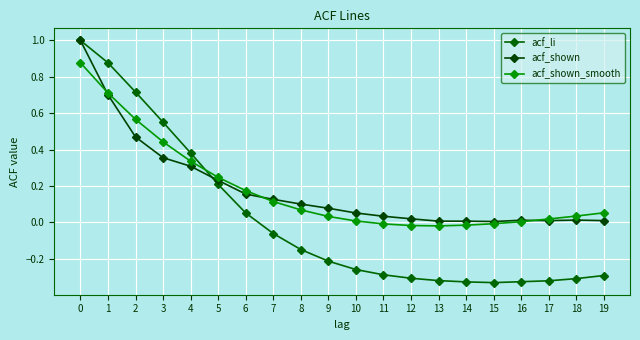

Reading left to right, what are all the values shown in this chart?

acf_li: 0=1.0	1=0.9	2=0.7	3=0.6	4=0.4	5=0.2	6=0.1	7=-0.1	8=-0.1	9=-0.2	10=-0.3	11=-0.3	12=-0.3	13=-0.3	14=-0.3	15=-0.3	16=-0.3	17=-0.3	18=-0.3	19=-0.3
acf_shown: 0=1.0	1=0.7	2=0.5	3=0.4	4=0.3	5=0.2	6=0.2	7=0.1	8=0.1	9=0.1	10=0.1	11=0.0	12=0.0	13=0.0	14=0.0	15=0.0	16=0.0	17=0.0	18=0.0	19=0.0
acf_shown_smooth: 0=0.9	1=0.7	2=0.6	3=0.4	4=0.3	5=0.2	6=0.2	7=0.1	8=0.1	9=0.0	10=0.0	11=-0.0	12=-0.0	13=-0.0	14=-0.0	15=-0.0	16=0.0	17=0.0	18=0.0	19=0.1